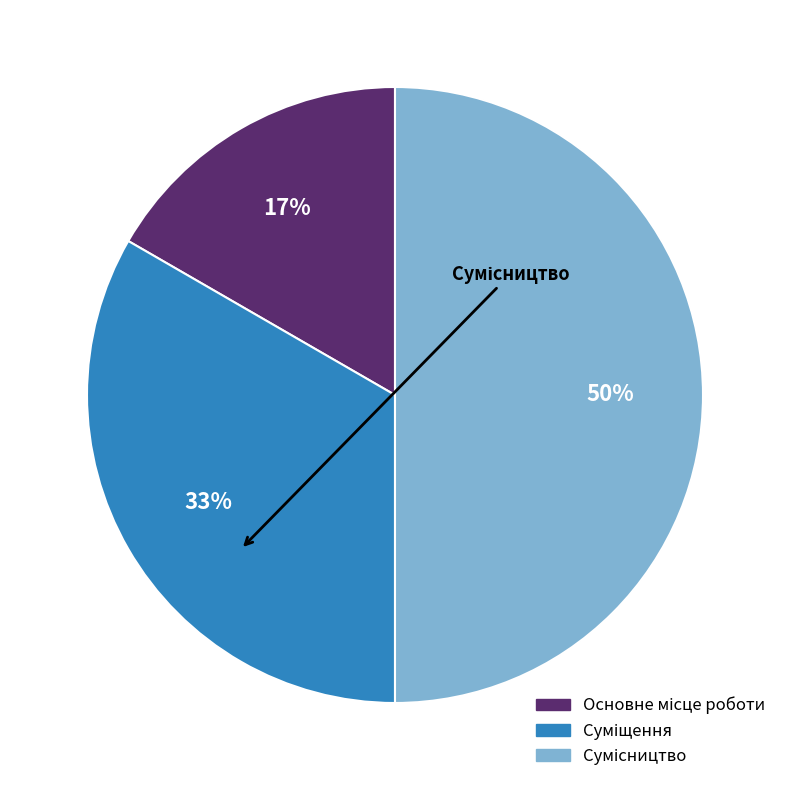

To the nearest percent, what is the difference between the largest and smallest slice percentages?

33%